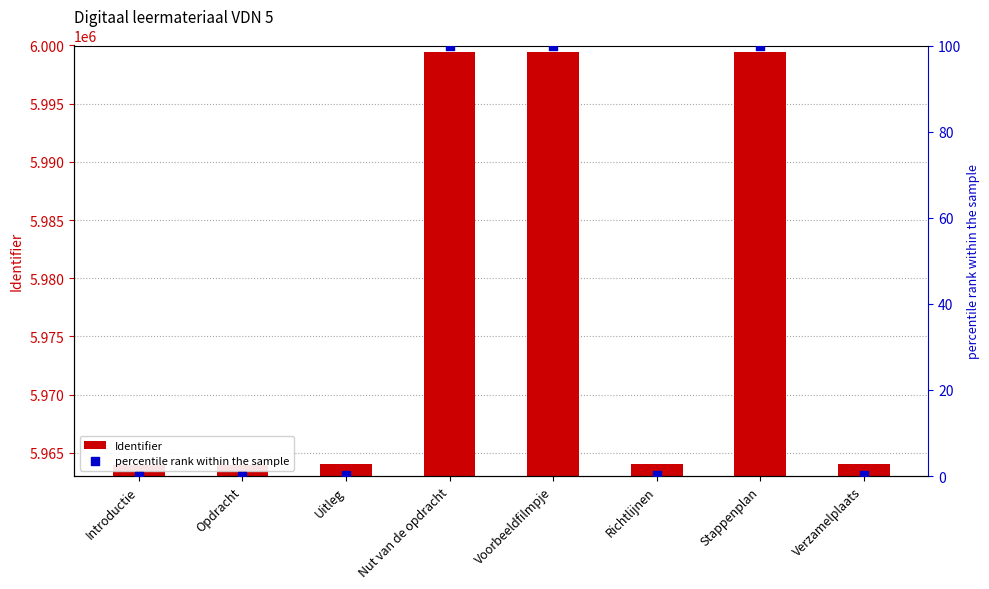

Which series contains the highest Y value?

Identifier